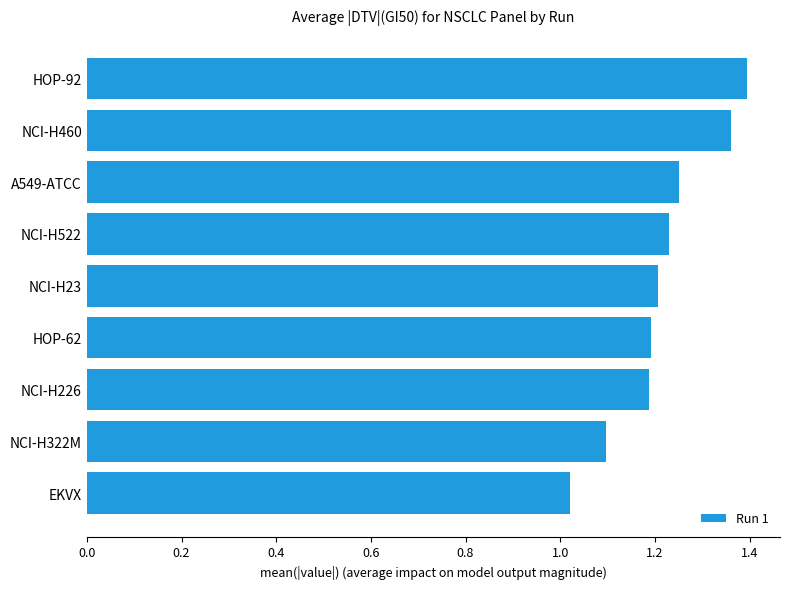

The chart shows a value of 0.4 at NCI-H226. True or false?

False